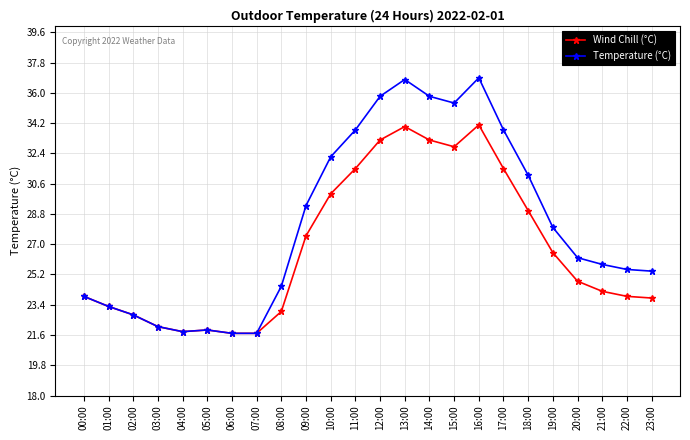

What is the spread (max minus min) of values at 22:00?

1.6